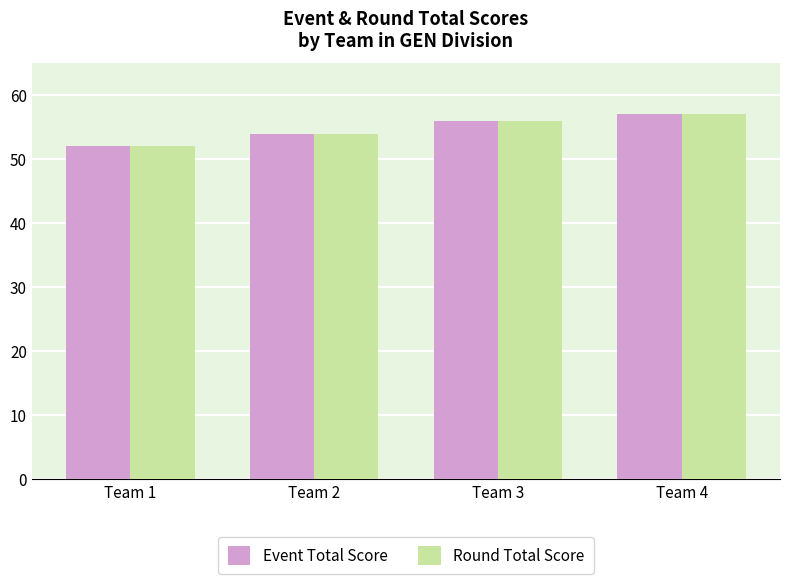

Which category has the lowest value in the Event Total Score series?

Team 1